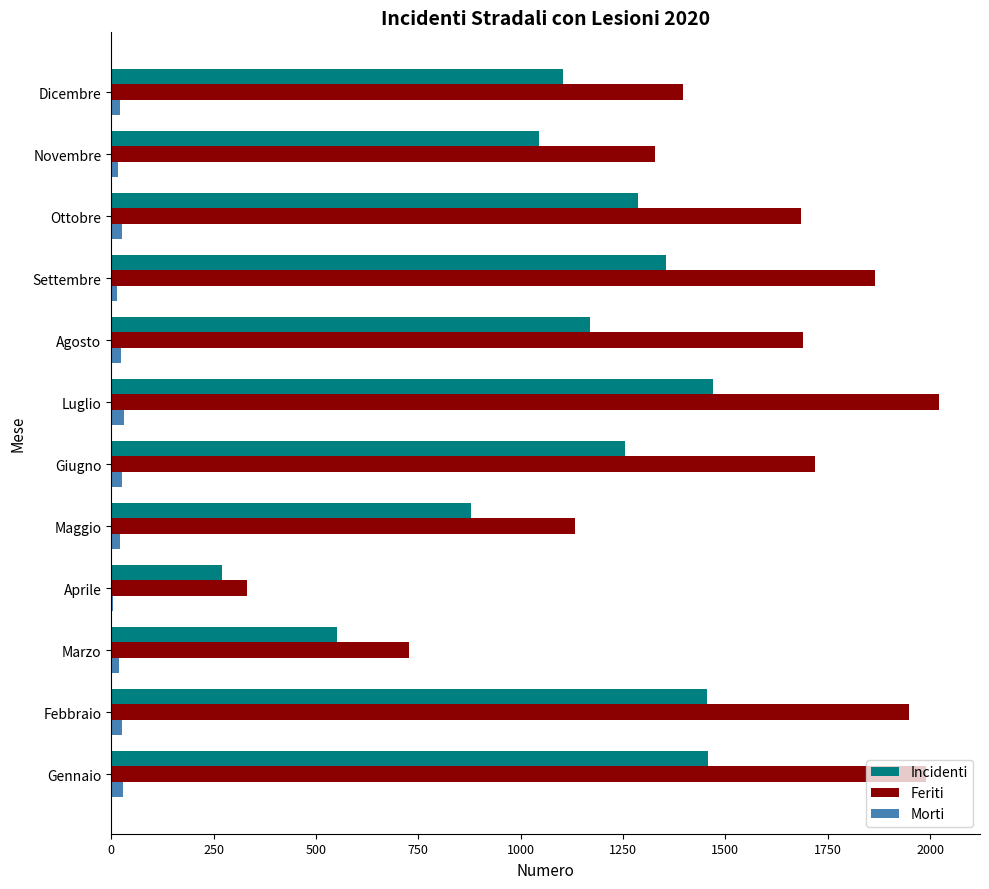

Which series has the largest total across all categories?

Feriti